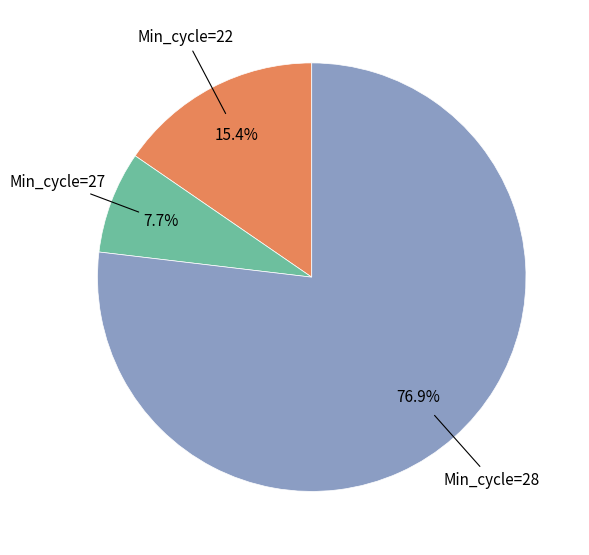

Is there any slice that represents more than half of the pie?

Yes